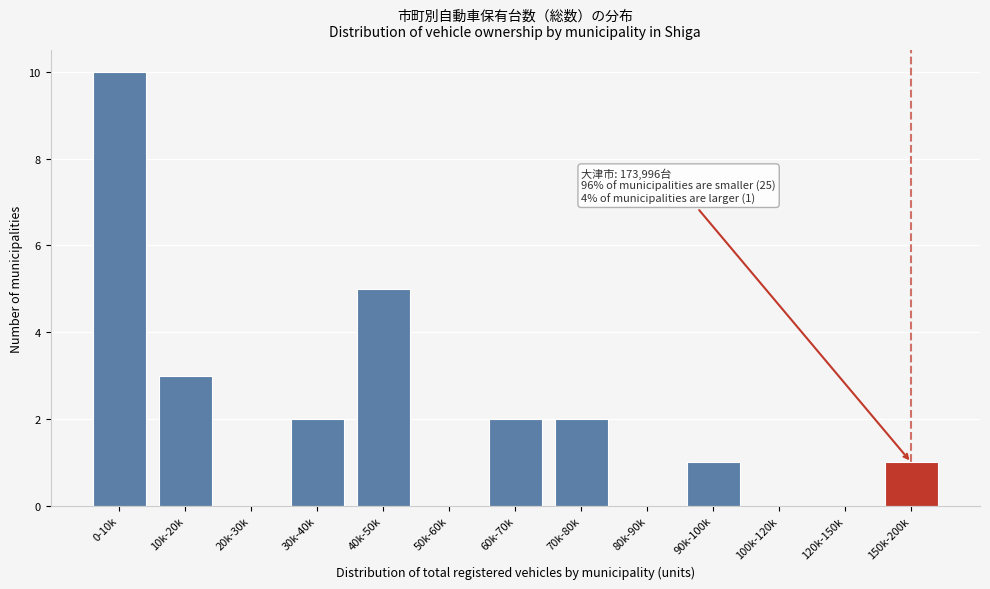

Reading left to right, what are all the values shown in this chart?

0-10k=10	10k-20k=3	20k-30k=0	30k-40k=2	40k-50k=5	50k-60k=0	60k-70k=2	70k-80k=2	80k-90k=0	90k-100k=1	100k-120k=0	120k-150k=0	150k-200k=1